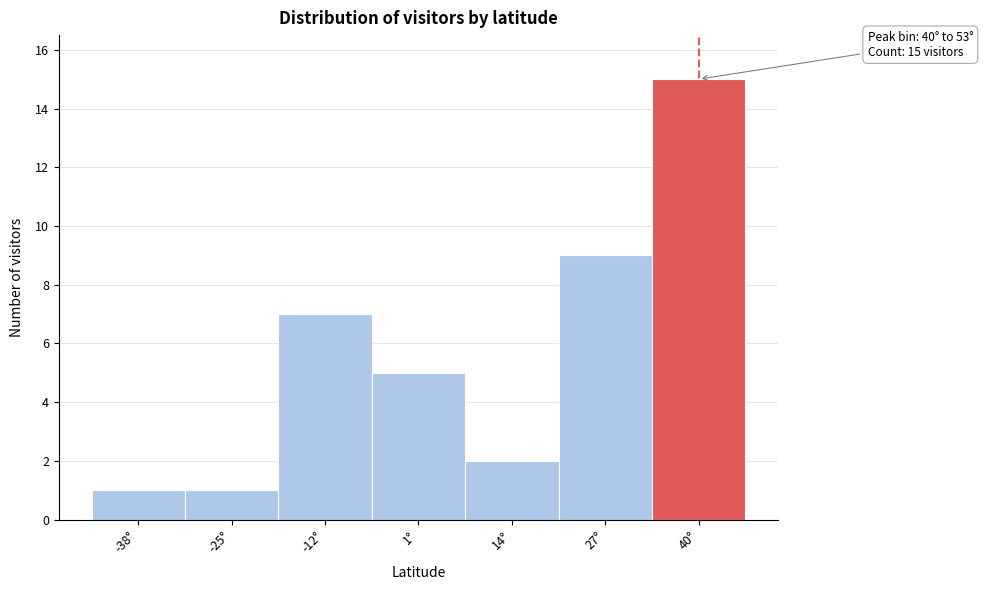

Reading left to right, transcribe all the data shown in this chart.

1	1	7	5	2	9	15